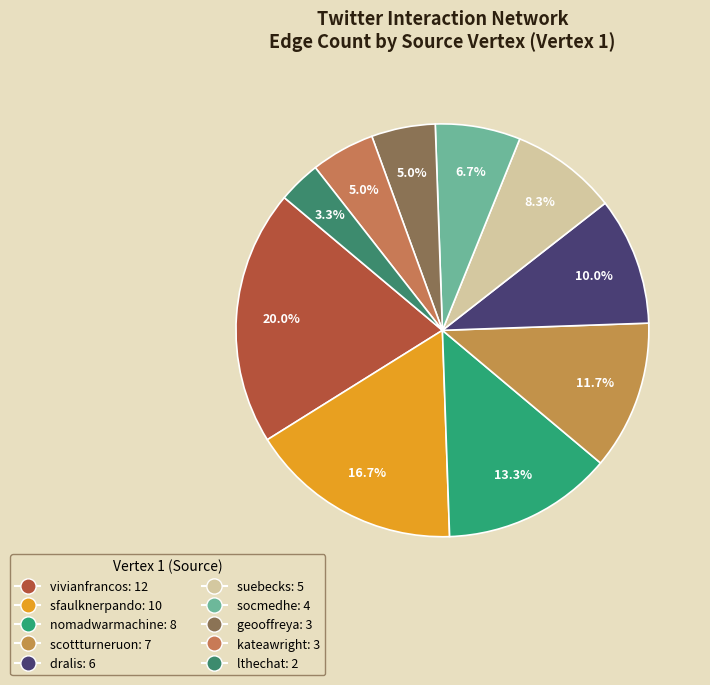

Which has a higher value, vivianfrancos or nomadwarmachine?

vivianfrancos